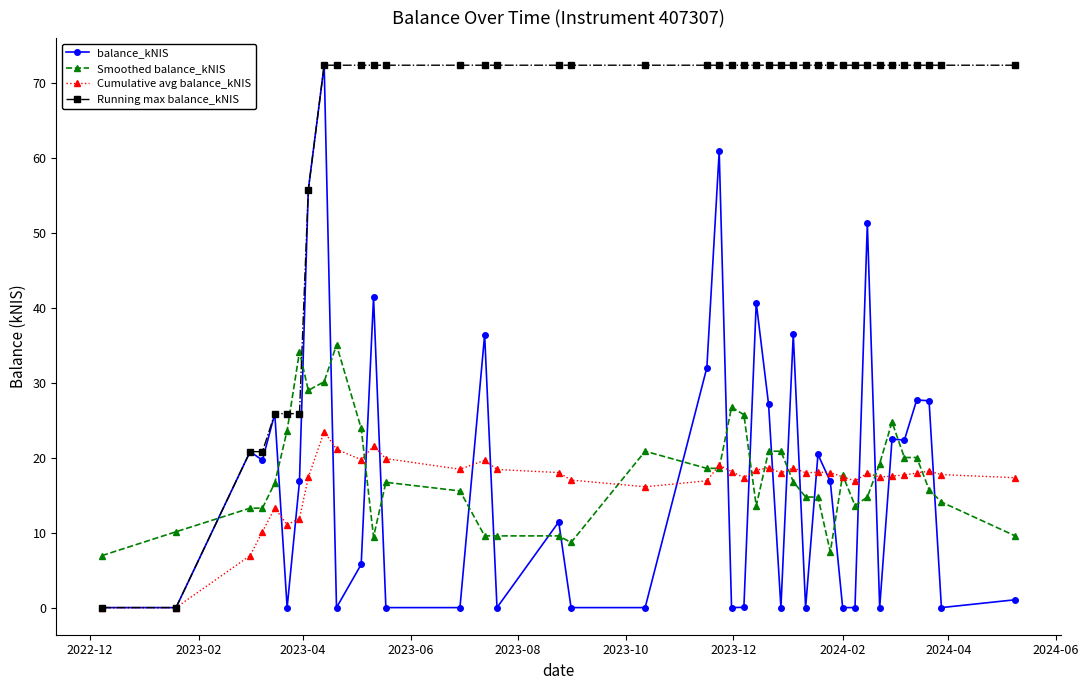

Count the number of data series in this chart.

4